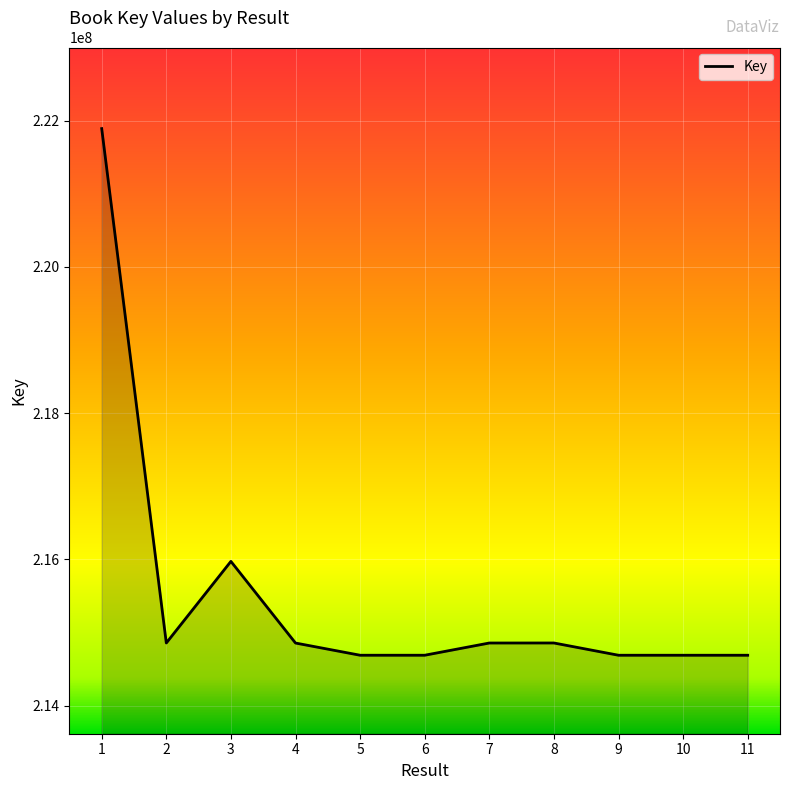

What is the average value?

215520545